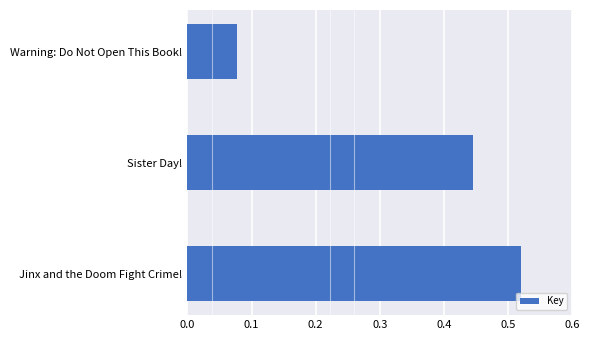

Is it true that the value at Warning: Do Not Open This Book! is 0.0?

False